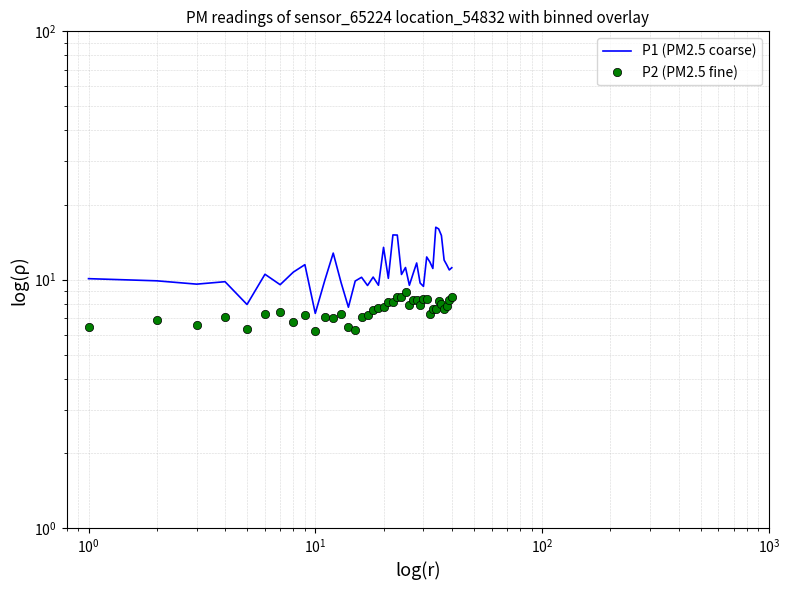

True or false: P1 (PM2.5 coarse) has more than 2 interior local peaks.

True